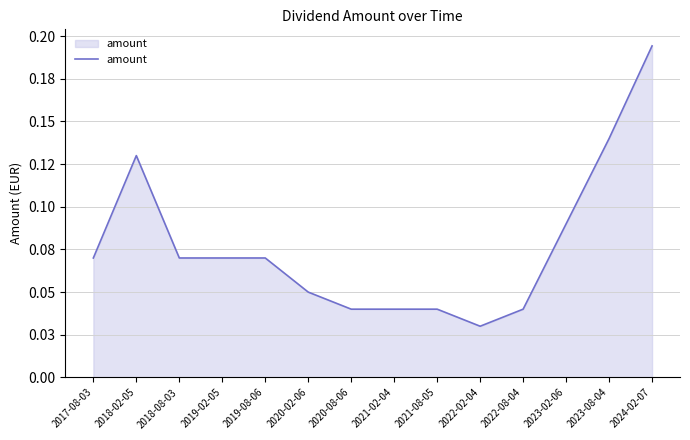

True or false: the data has more than 2 interior local peaks.

False